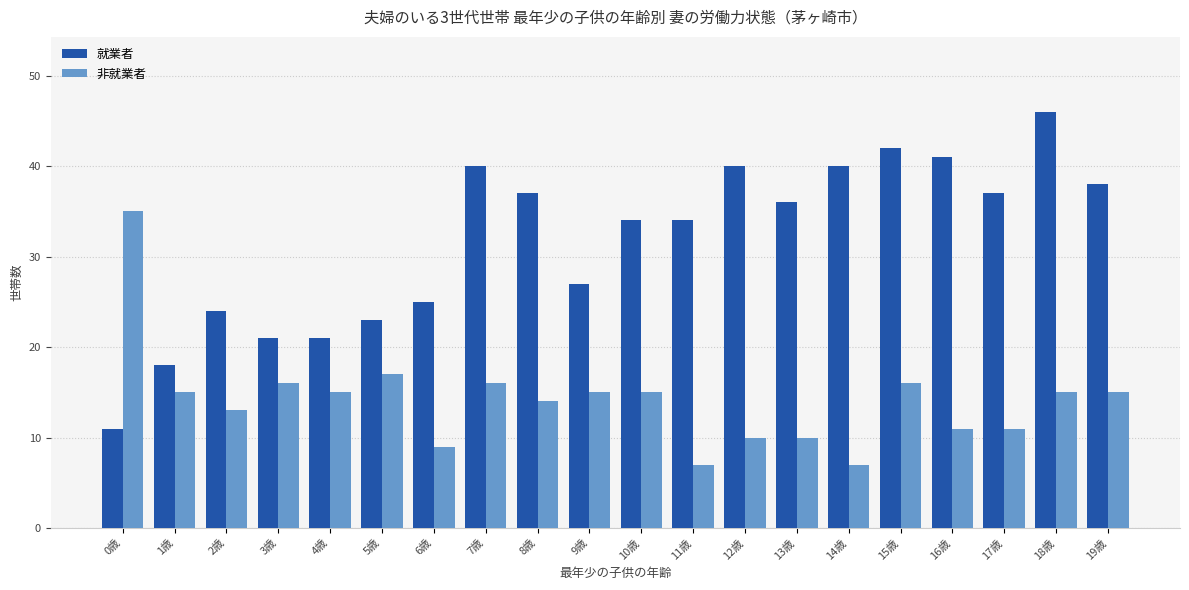

What is the label of the 18th bar from the left?

17歳